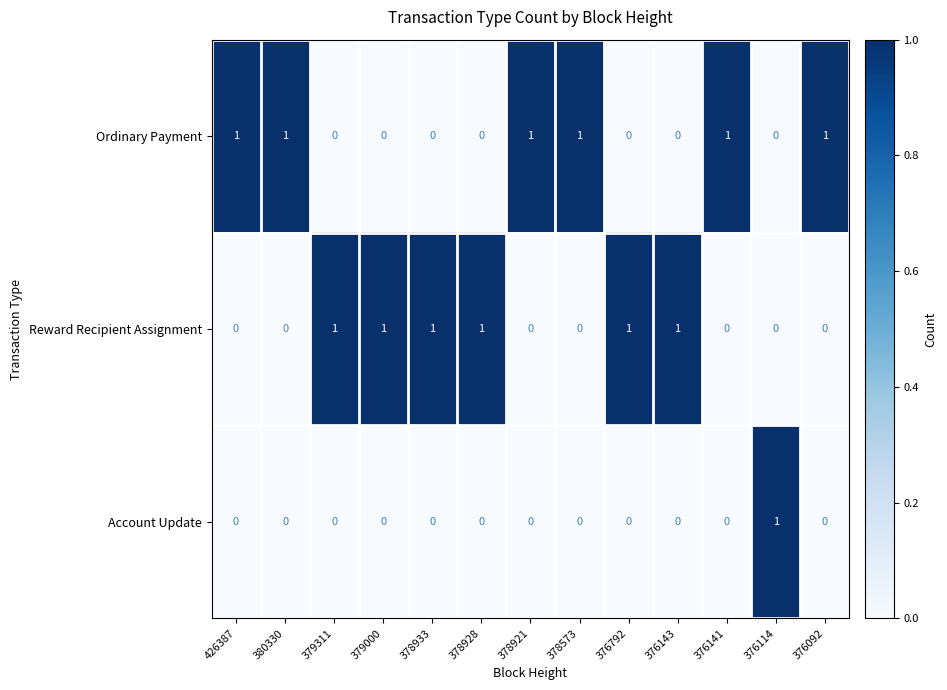

Count the Ordinary Payment values in the range 0 to 1.

13